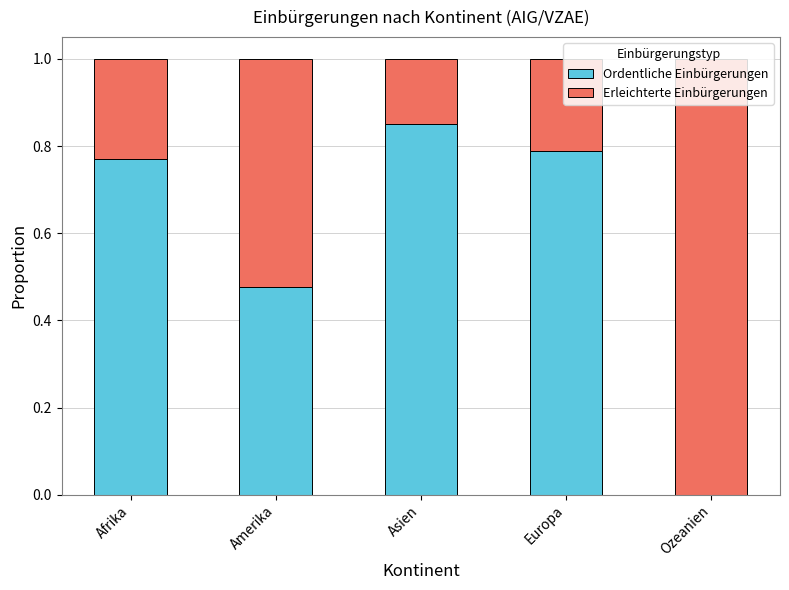

What is the total value across all series at Europa?

1.0